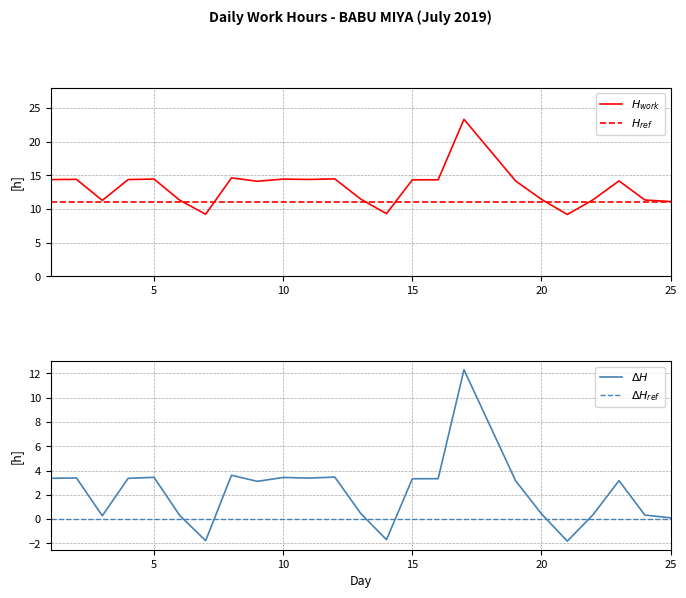

How many values in the $H_{work}$ series exceed 14?

14